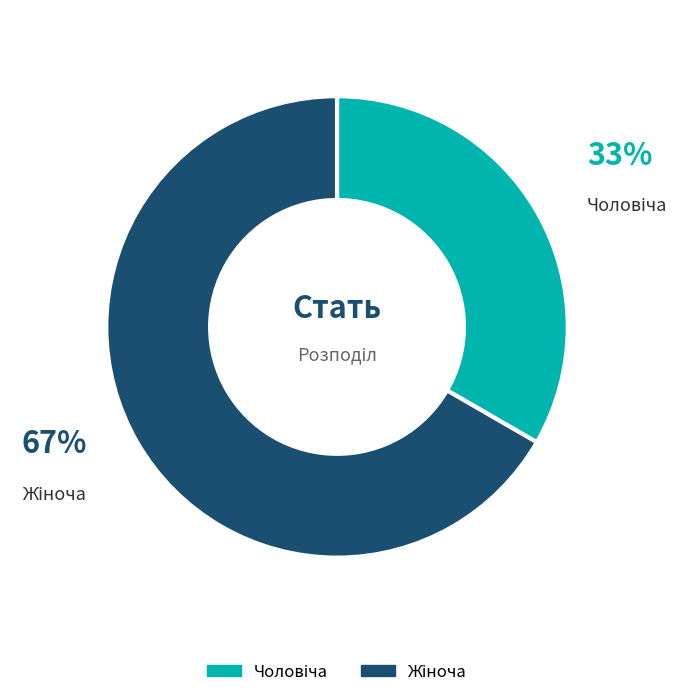

Is there any slice that represents more than half of the pie?

Yes